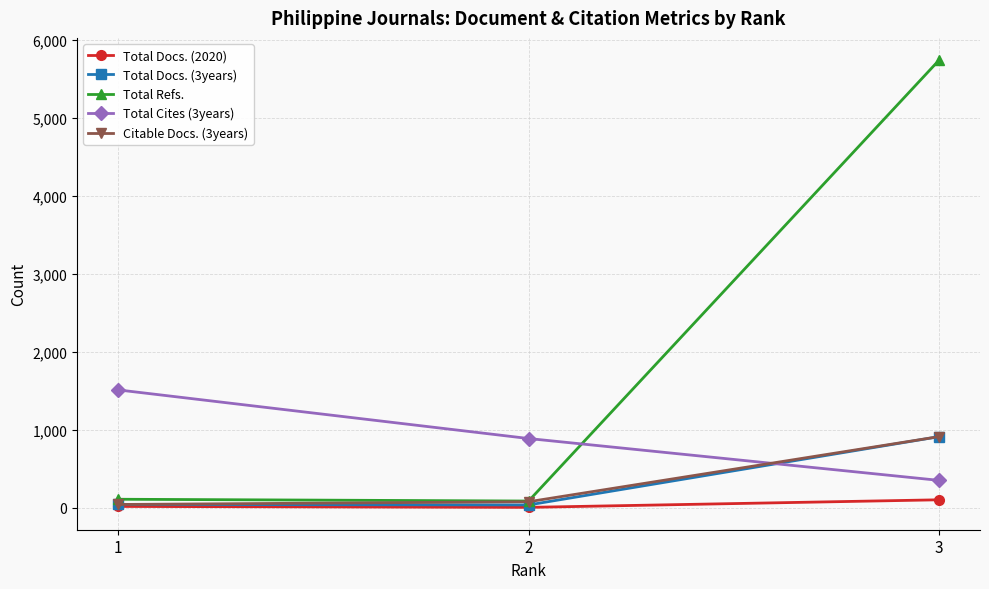

Count the number of data series in this chart.

5